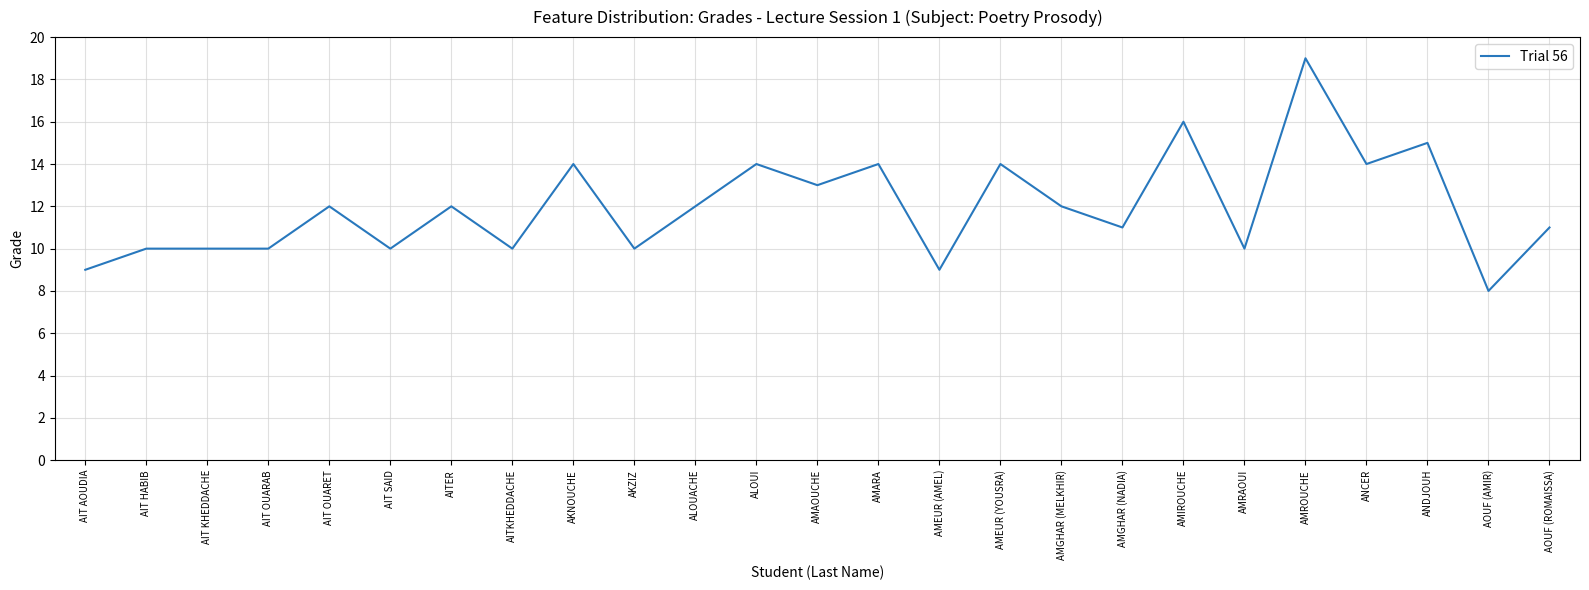

Does the chart display data point markers on the line(s)?

No